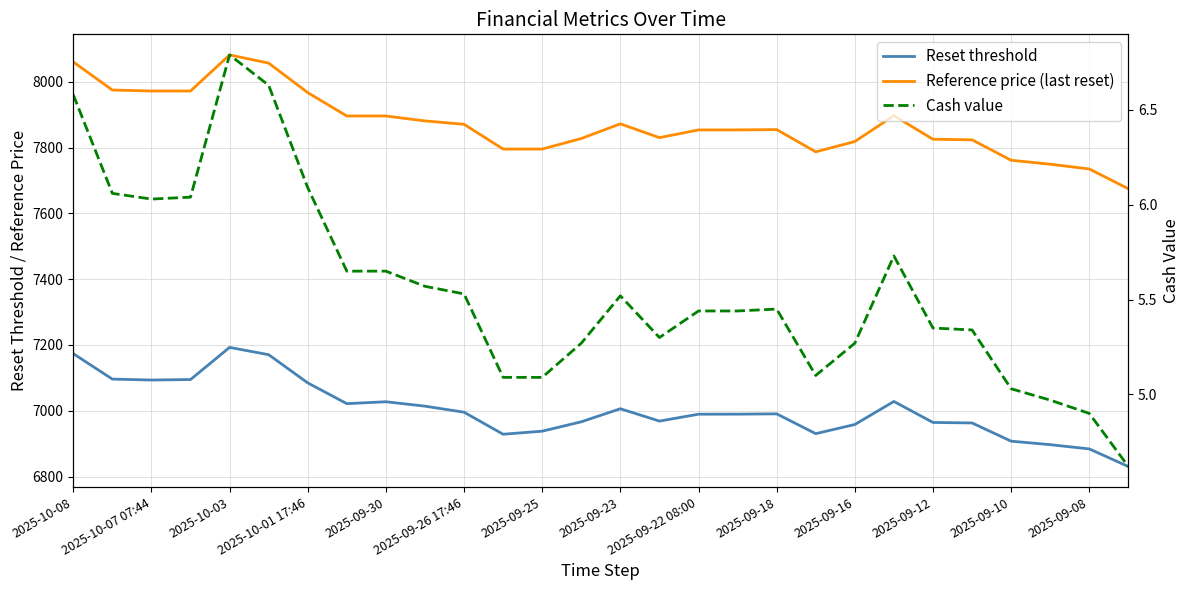

How many lines are shown in the chart?

3